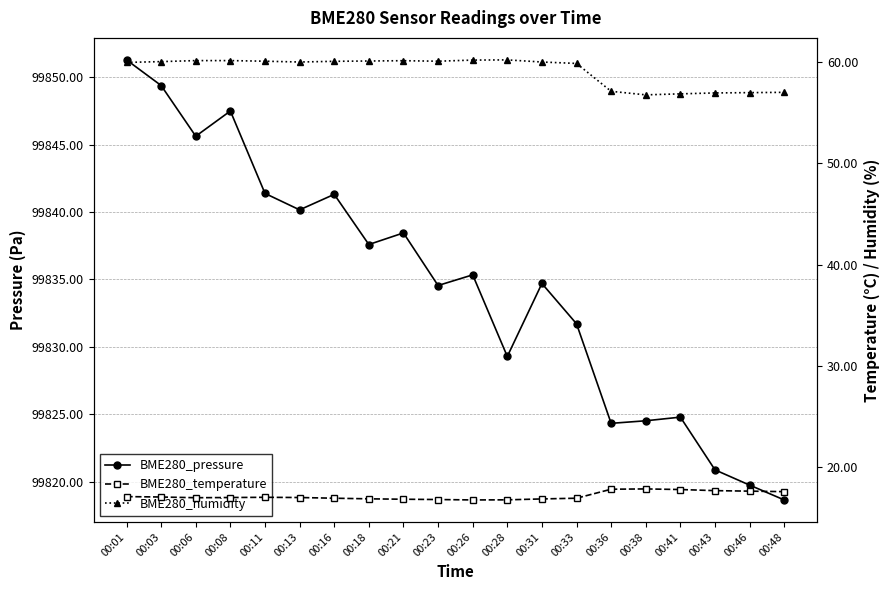

Reading right to left, what are all the values shown in this chart?

BME280_pressure: 99818.6	99819.8	99820.9	99824.8	99824.5	99824.3	99831.7	99834.7	99829.3	99835.3	99834.6	99838.4	99837.6	99841.3	99840.2	99841.4	99847.5	99845.6	99849.4	99851.3
BME280_temperature: 17.5	17.6	17.6	17.7	17.8	17.8	16.9	16.8	16.7	16.7	16.8	16.8	16.8	16.9	16.9	17.0	16.9	16.9	17.0	17.0
BME280_humidity: 57.0	57.0	57.0	56.9	56.8	57.1	59.9	60.0	60.2	60.2	60.1	60.2	60.1	60.1	60.0	60.1	60.2	60.2	60.1	60.0